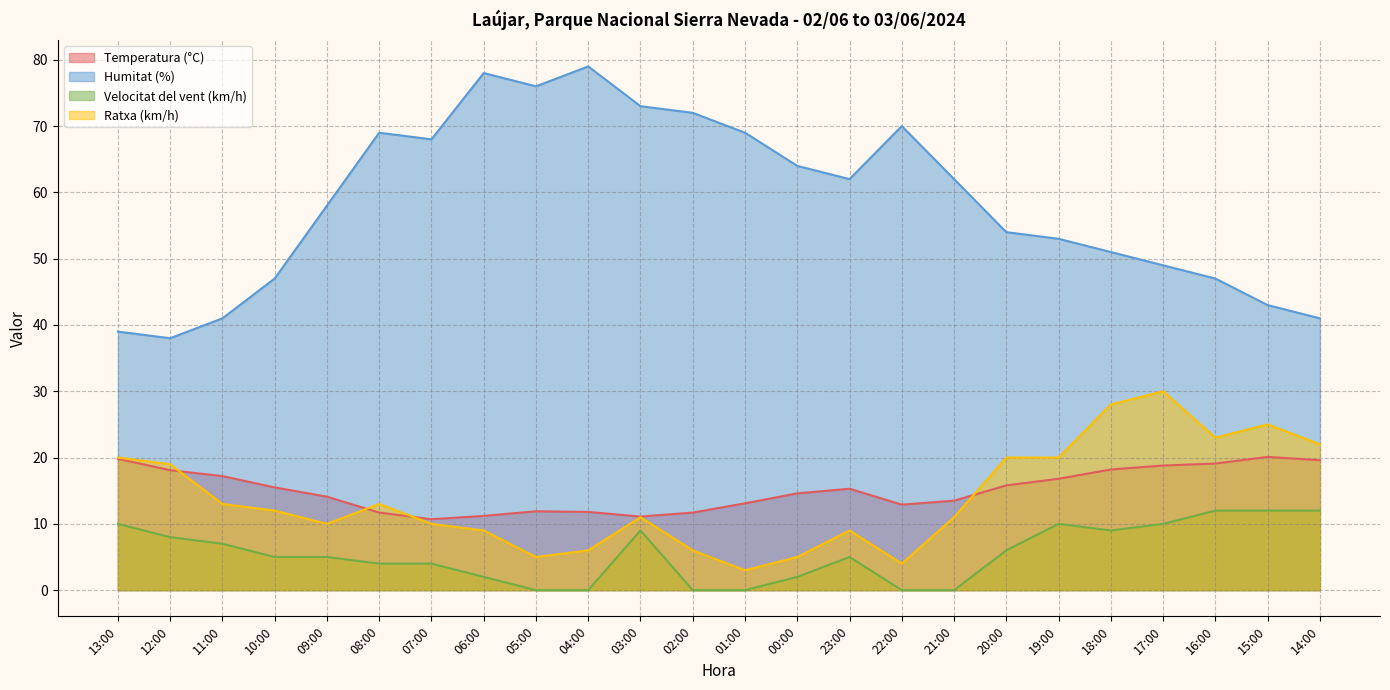

List the series in order of their peak value, highest first.

Humitat (%), Ratxa (km/h), Temperatura (°C), Velocitat del vent (km/h)